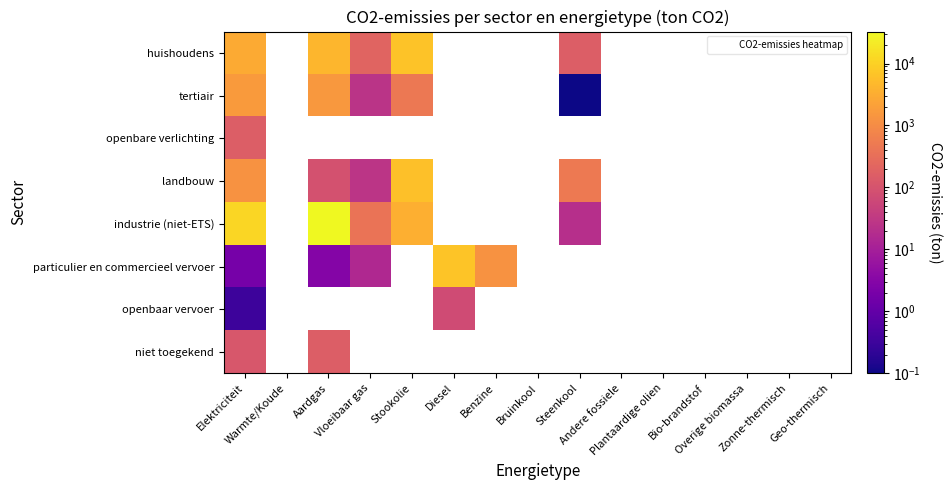

Count the number of data series in this chart.

8